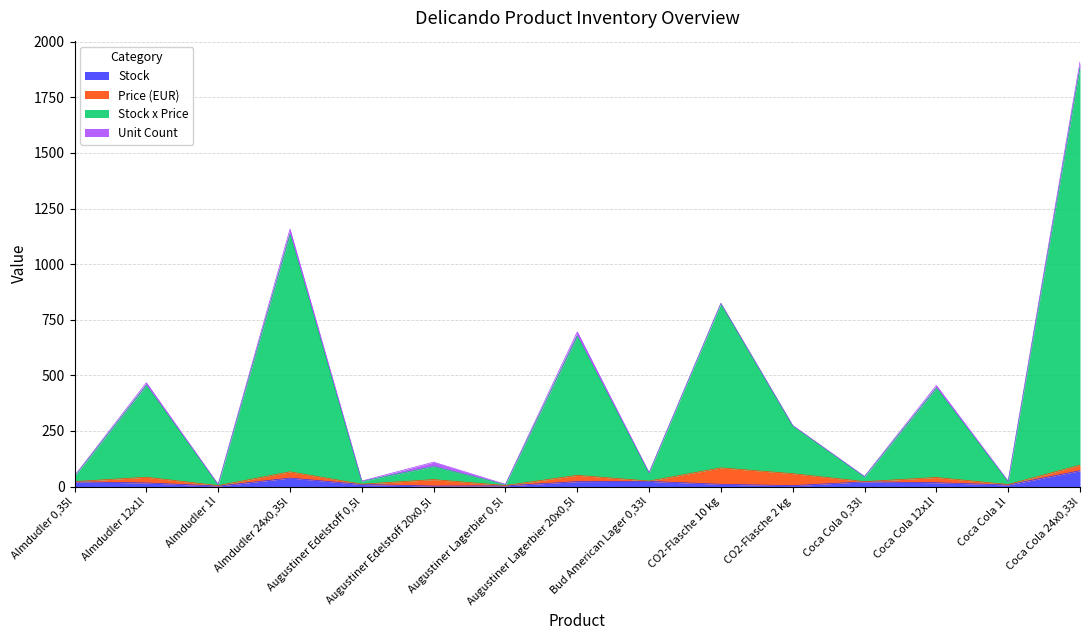

What is the sum of all Stock values?

266.0